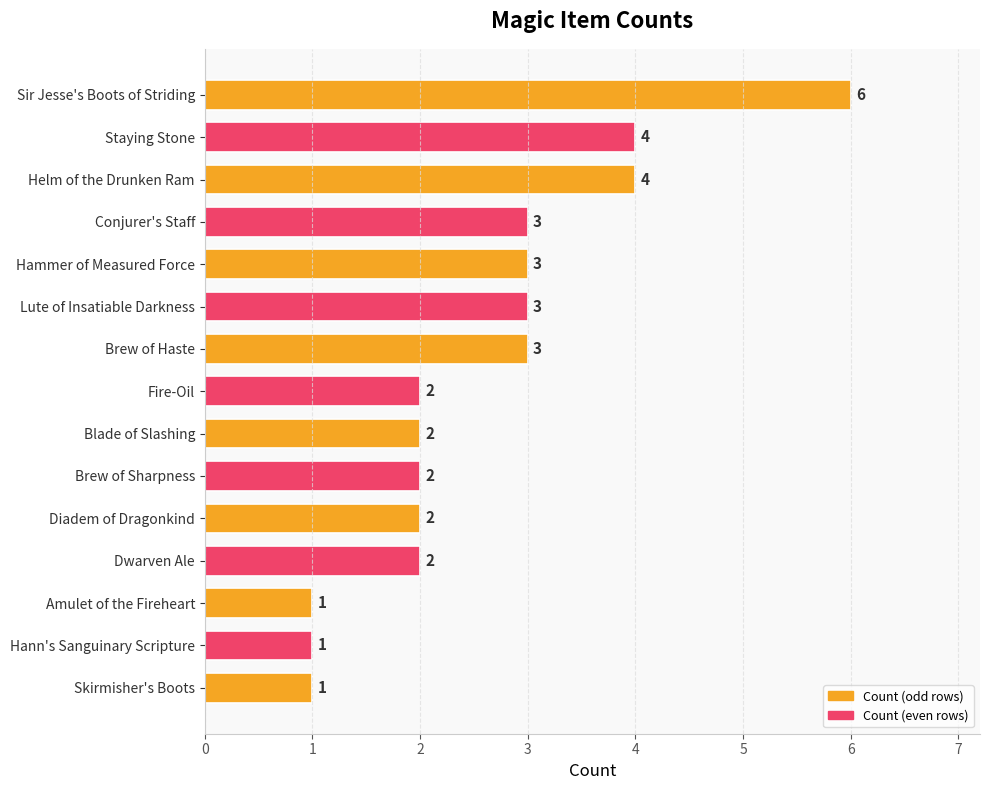

What is the ratio of the value at Dwarven Ale to the value at Lute of Insatiable Darkness?

0.7